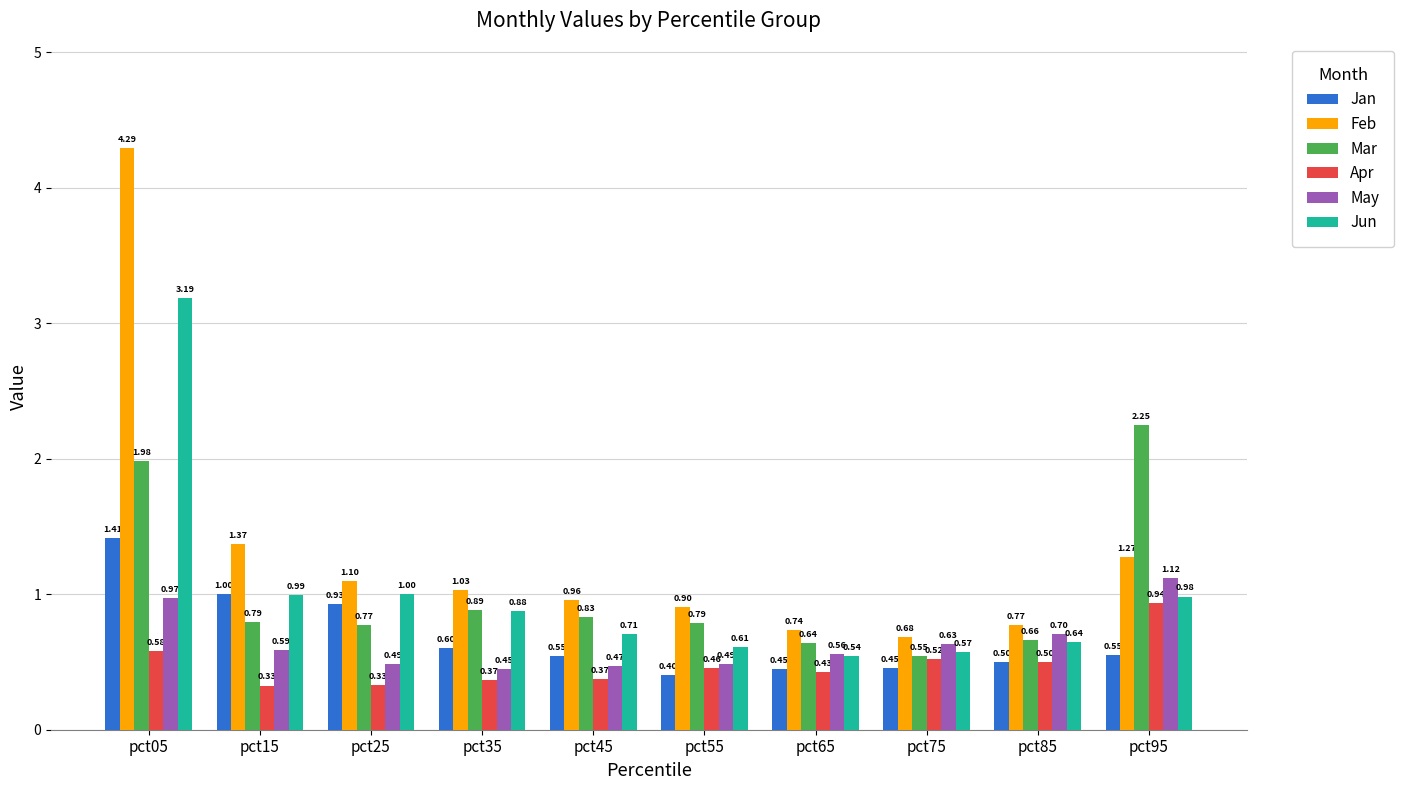

Is it true that Jan equals 1.3 at pct25?

False